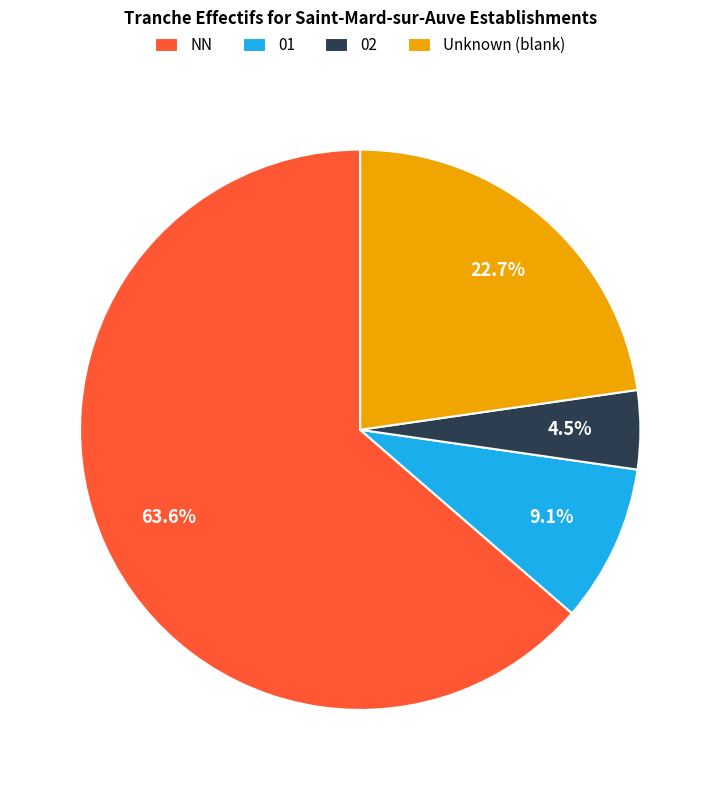

Which slice is the largest?

NN